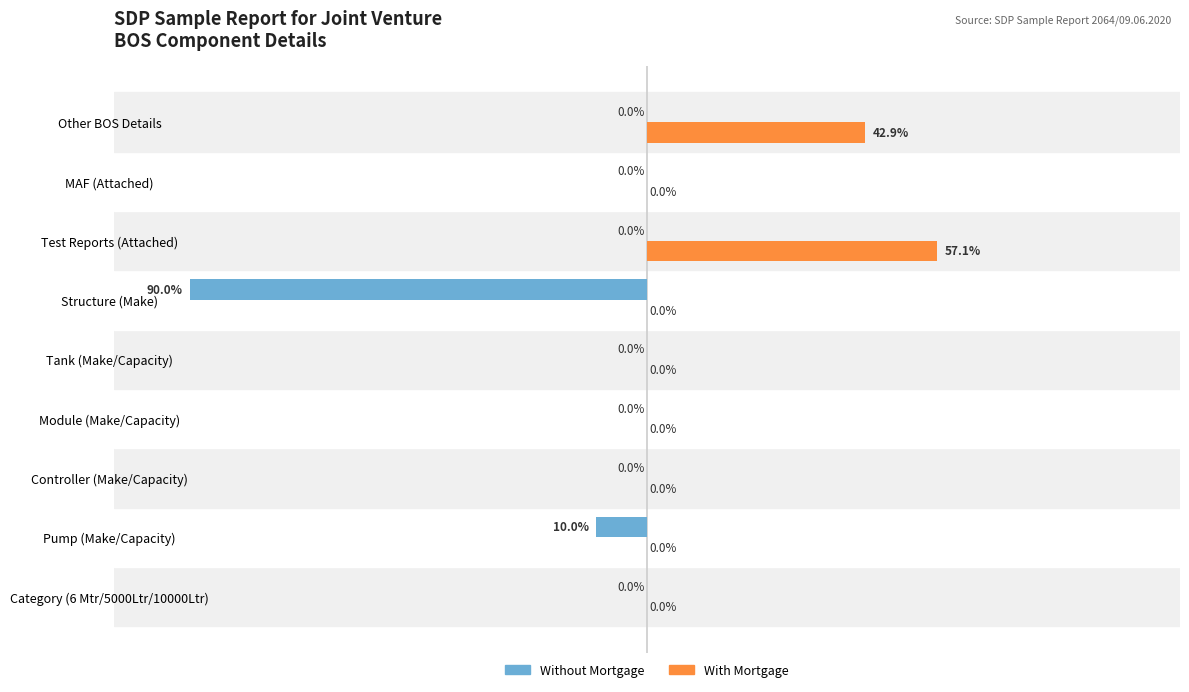

What are all the series names shown in the legend?

Without Mortgage, With Mortgage